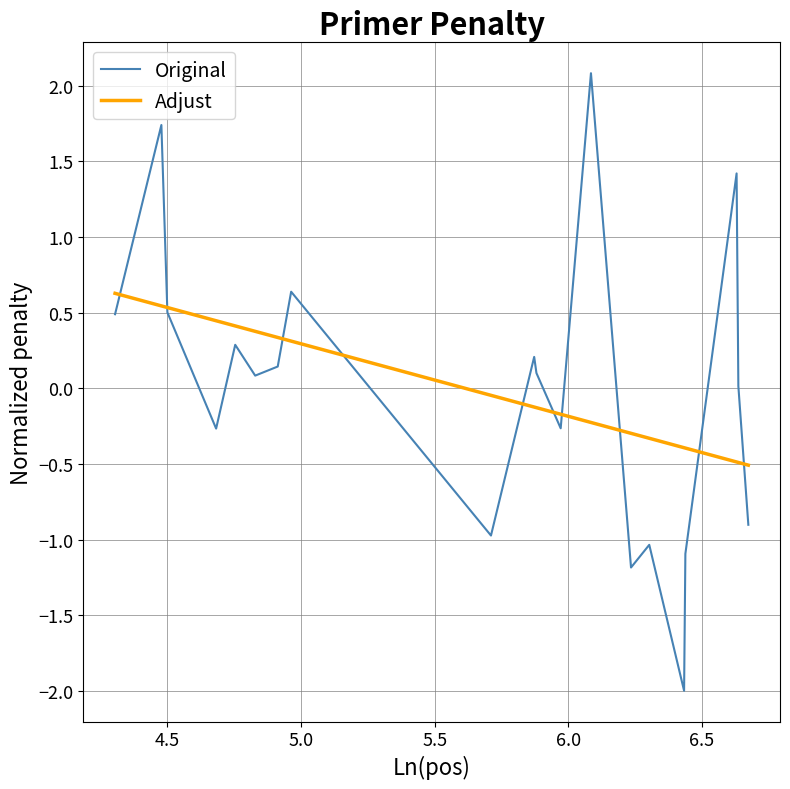

Which series has the widest spread of values?

Original